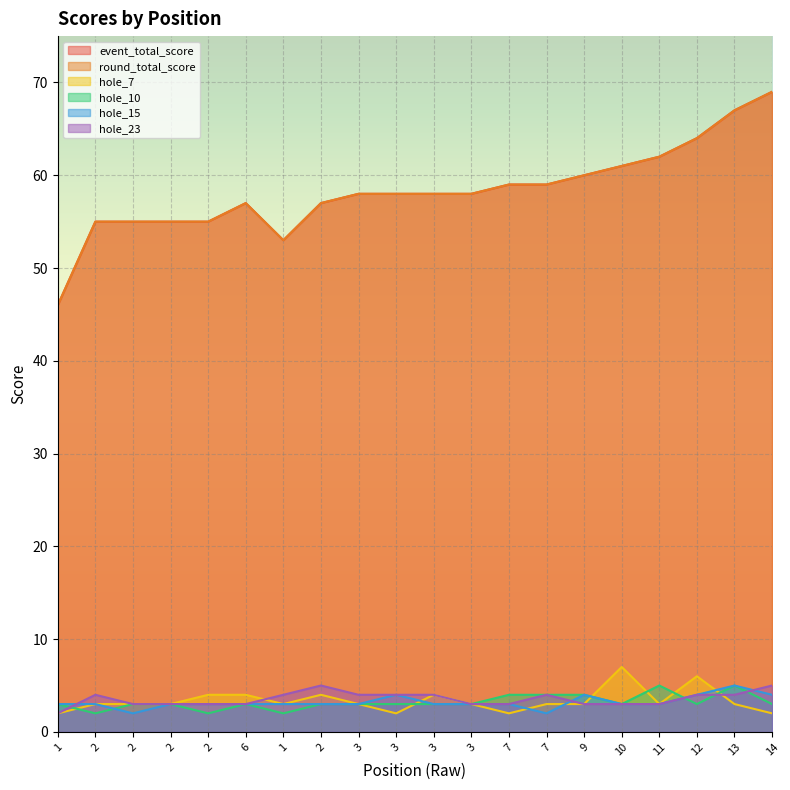

What is the average value of the hole_15 series?

3